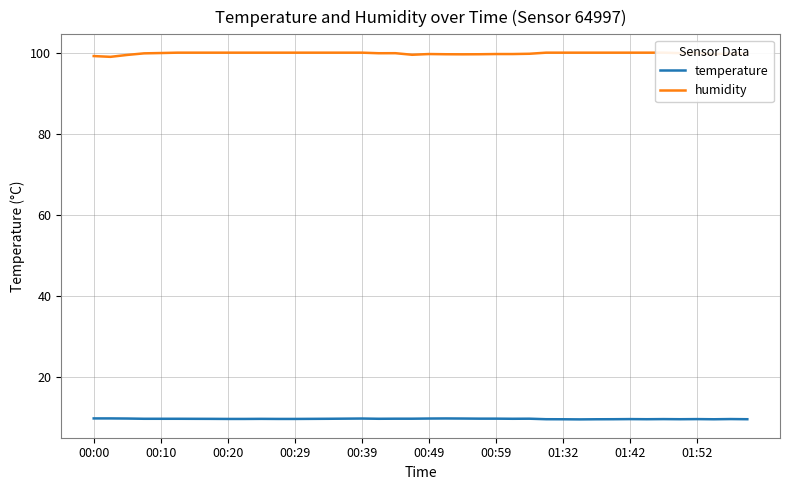

Reading left to right, extract all data points from this chart.

temperature: 9.7	9.7	9.6	9.6	9.6	9.6	9.6	9.6	9.5	9.5	9.6	9.5	9.5	9.6	9.6	9.6	9.6	9.6	9.6	9.6	9.6	9.7	9.6	9.6	9.6	9.6	9.6	9.5	9.4	9.4	9.4	9.5	9.5	9.5	9.5	9.5	9.5	9.4	9.5	9.5
humidity: 99.2	99.0	99.4	99.8	99.9	100.0	100.0	100.0	100.0	100.0	100.0	100.0	100.0	100.0	100.0	100.0	100.0	99.8	99.9	99.5	99.7	99.6	99.6	99.6	99.7	99.7	99.7	100.0	100.0	100.0	100.0	100.0	100.0	100.0	100.0	99.9	99.9	99.6	99.8	99.8